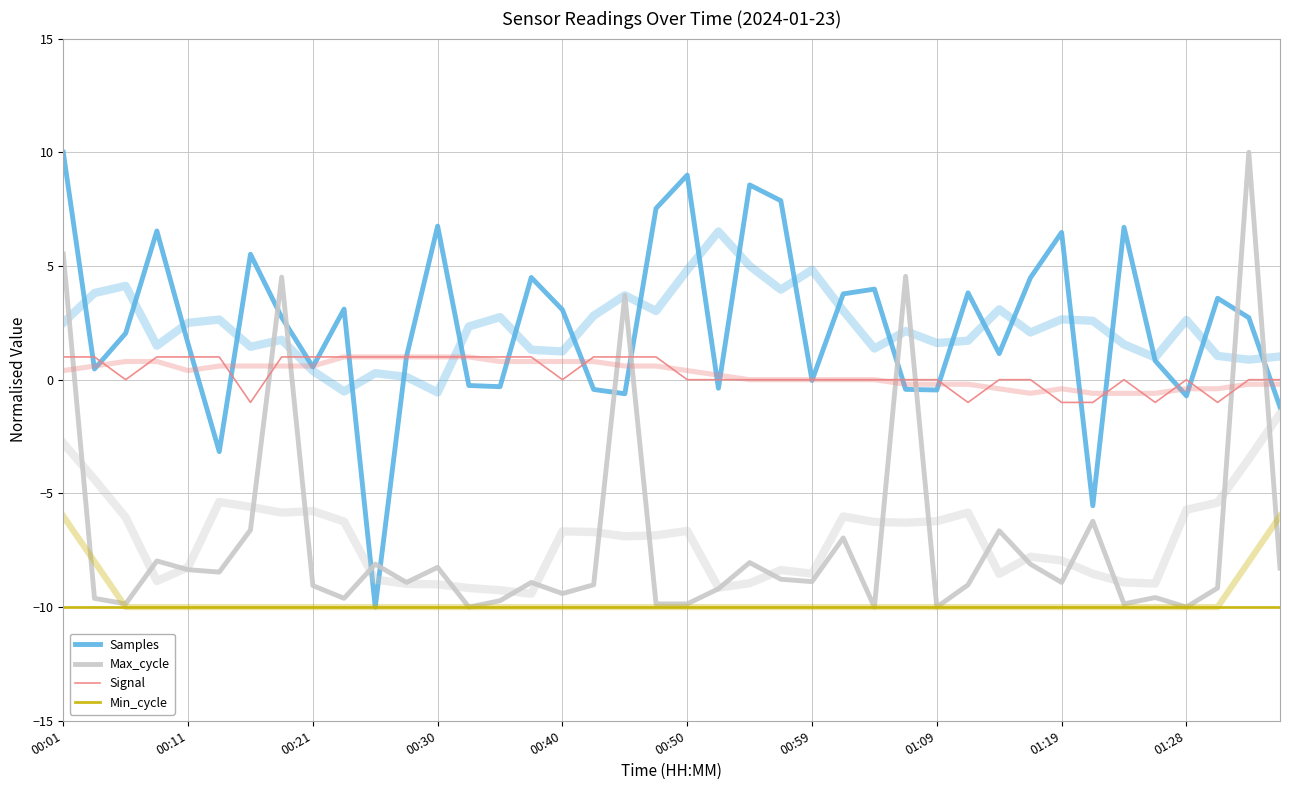

True or false: Min_cycle and Samples intersect in this chart.

False